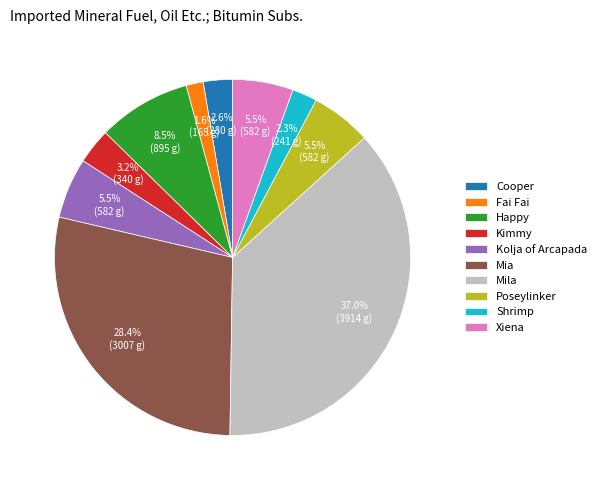

Is Kimmy the majority of the pie?

No